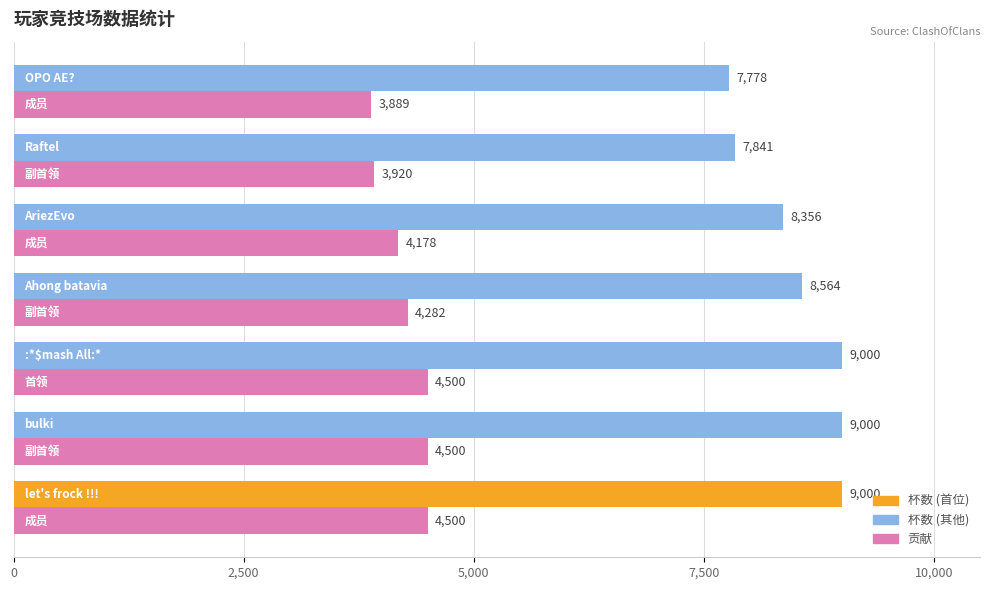

What is the greatest value displayed?

9000